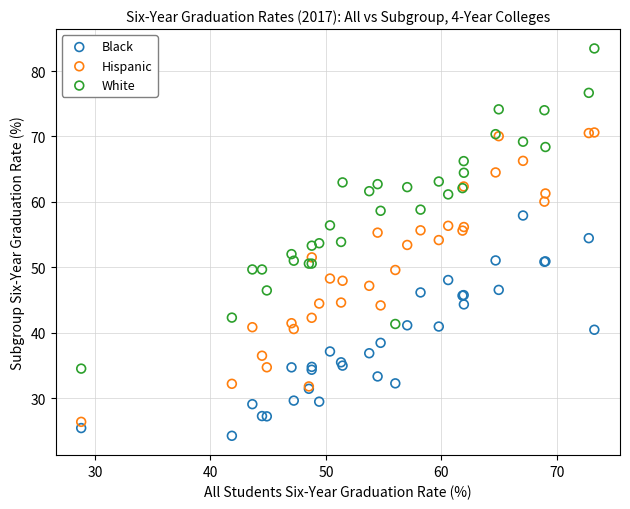

Which series reaches the maximum Y coordinate?

White